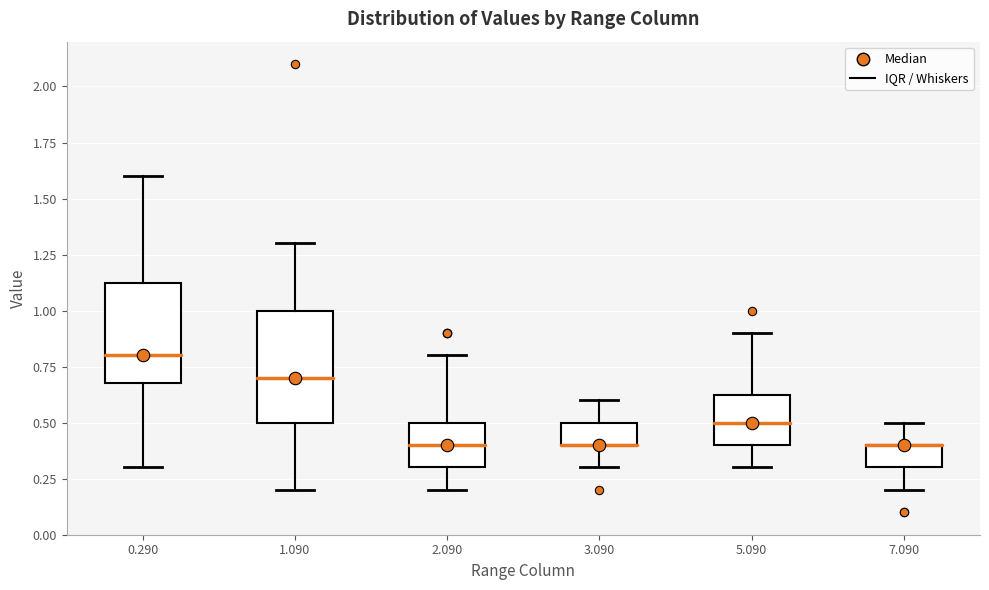

Reading left to right, read every box against the y-axis: the position of its median line, the range the box covers, and the ends of its whiskers. The values are not printed on the chart, so give them approximately, as read against the axis.

0.290: median 0.80, box 0.70 to 1.15, whiskers 0.30 to 1.60
1.090: median 0.70, box 0.50 to 1.00, whiskers 0.20 to 1.30
2.090: median 0.40, box 0.30 to 0.50, whiskers 0.20 to 0.80
3.090: median 0.40 (drawn on the box's lower edge), box 0.40 to 0.50, whiskers 0.30 to 0.60
5.090: median 0.50, box 0.40 to 0.65, whiskers 0.30 to 0.90
7.090: median 0.40 (drawn on the box's upper edge), box 0.30 to 0.40, whiskers 0.20 to 0.50